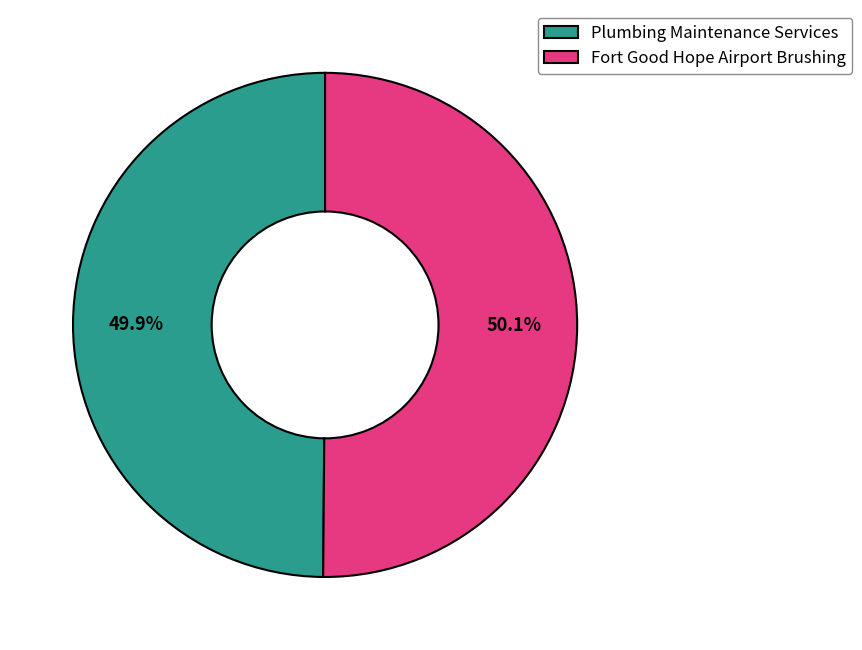

Count the number of slices in the pie.

2